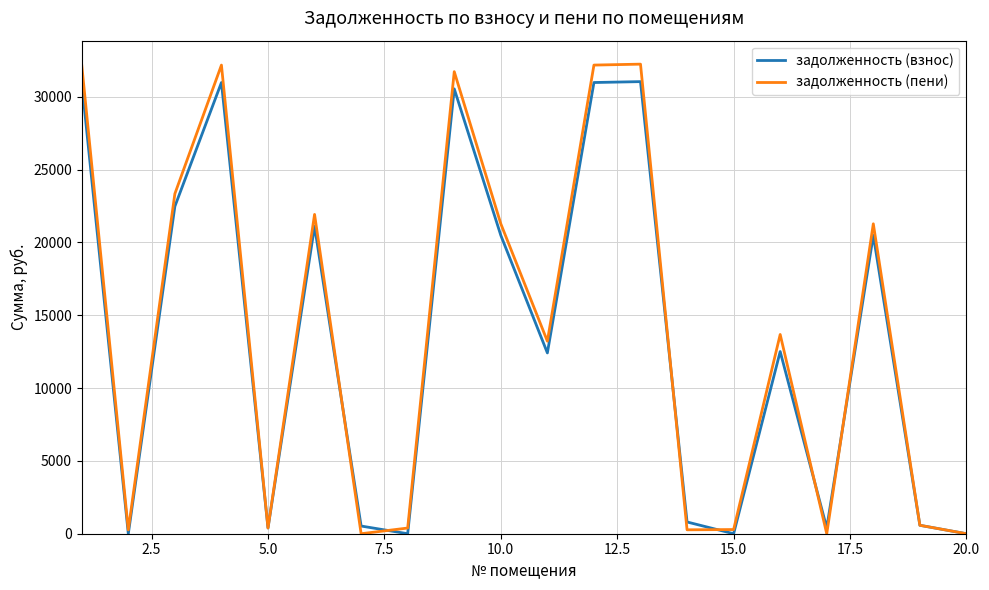

Which series has the widest spread of values?

задолженность (пени)